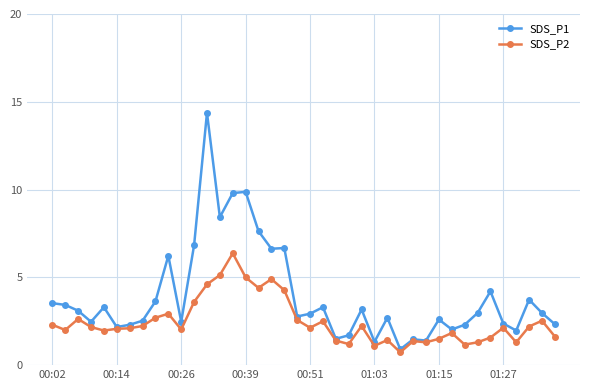

Which series has the widest spread of values?

SDS_P1